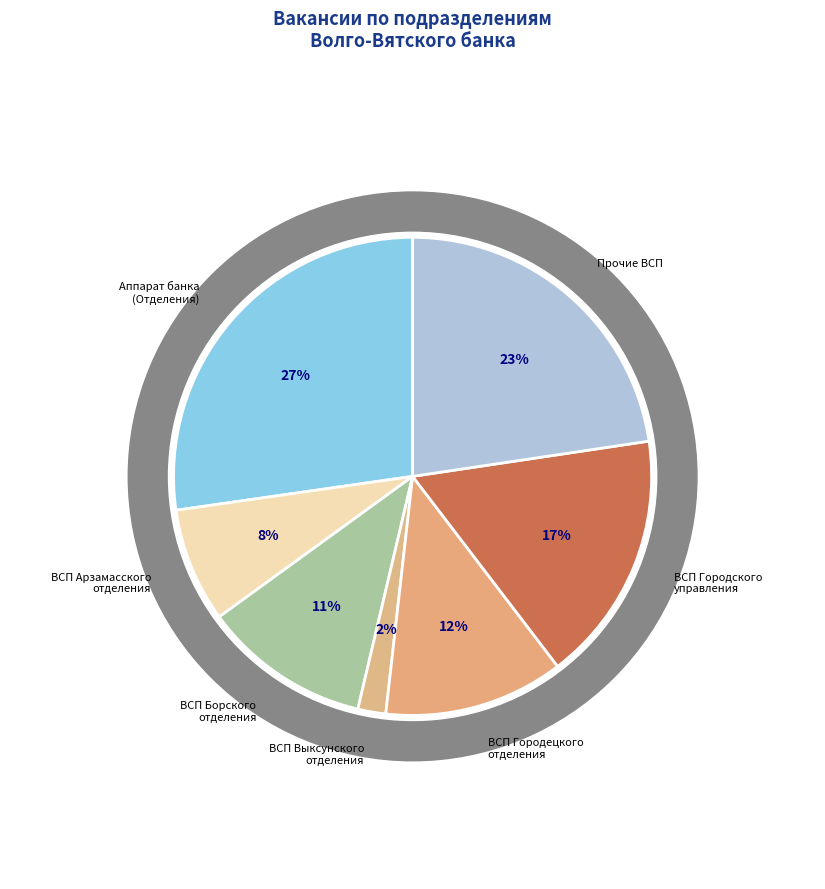

To the nearest percent, what is the average slice percentage?

14%